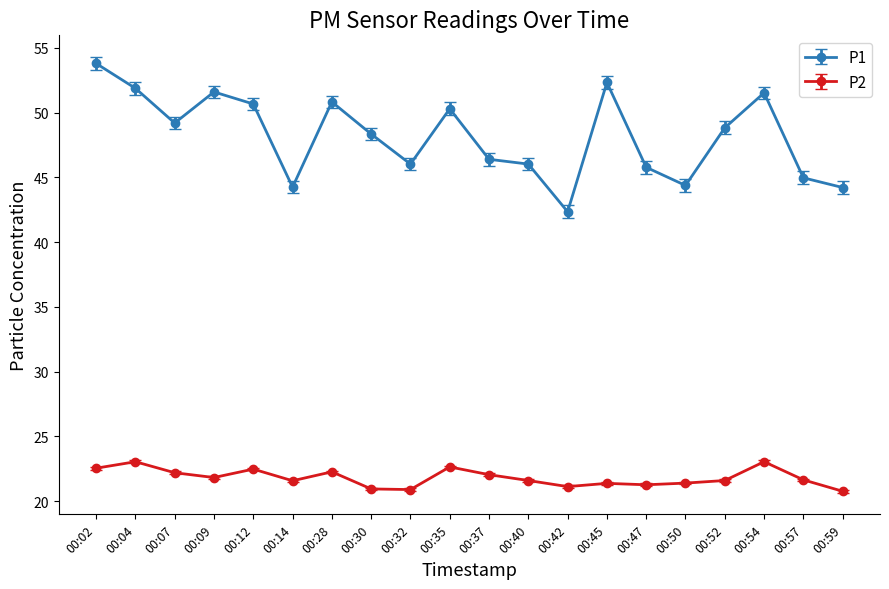

In P1, how many points are higher than both neighbors (excluding endpoints)?

5